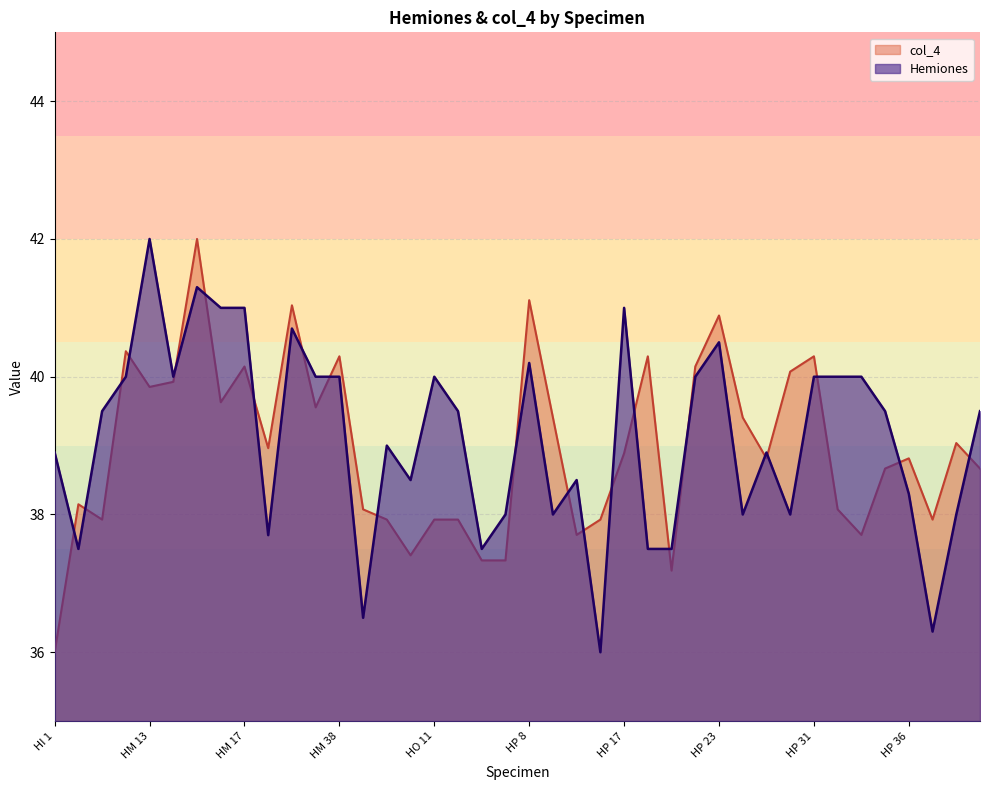

List the labels in order of col_4 value, largest first.

HM 15, HP 8, HM 30, HP 23, HM 5, HM 38, HP 19, HP 31, HM 17, HP 22, HP 30, HM 14, HM 13, HM 16, HM 33, HP 12, HP 28, HP 38, HM 29, HP 17, HP 29, HP 36, HP 35, HP 48, HI 10, HO 8, HP 32, HM 1, HO 9, HO 11, HP 1, HP 16, HP 37, HP 13, HP 33, HO 10, HP 2, HP 3, HP 21, HI 1